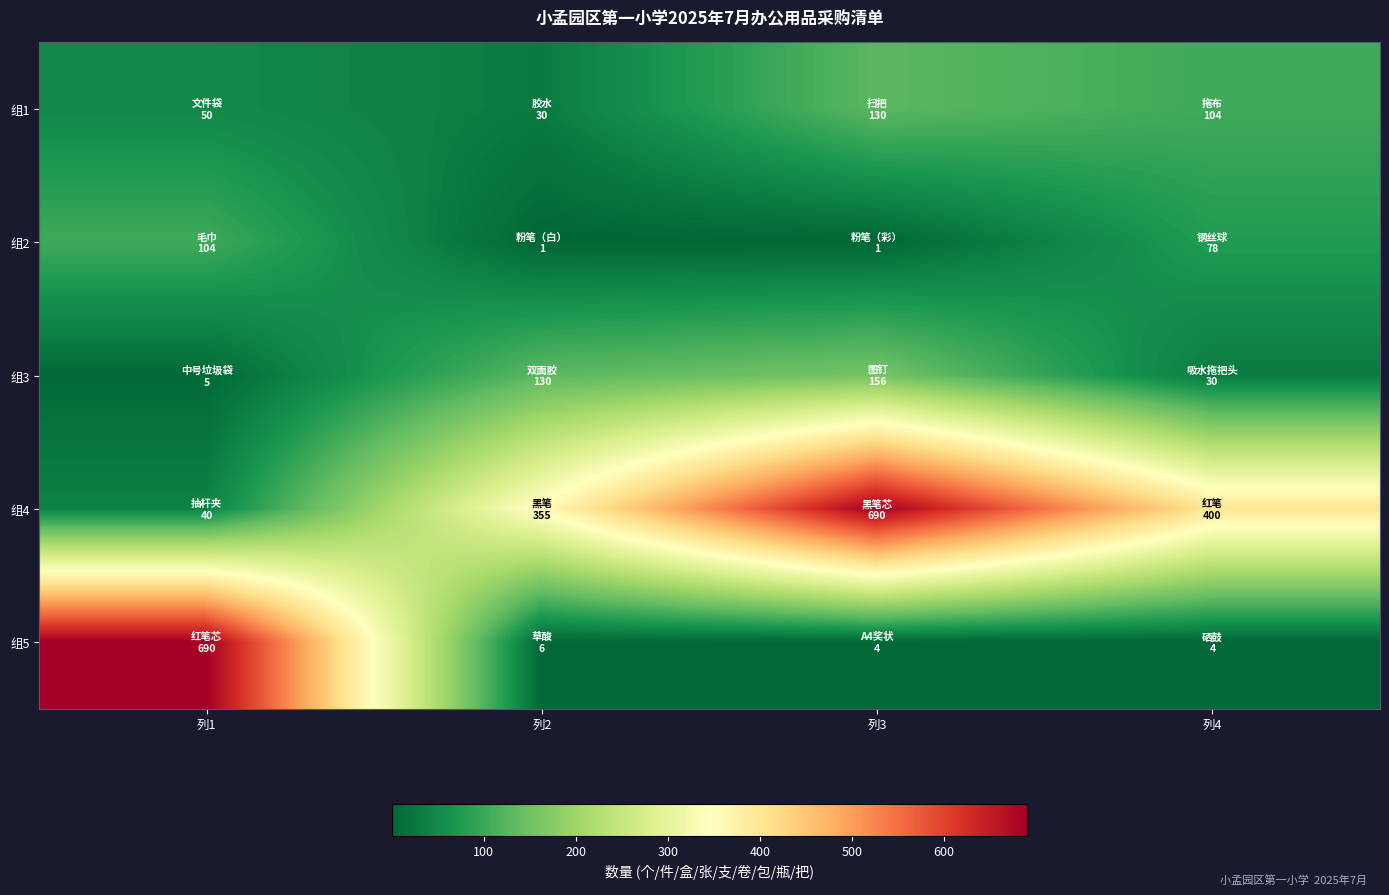

Which series has the widest spread of values?

组5